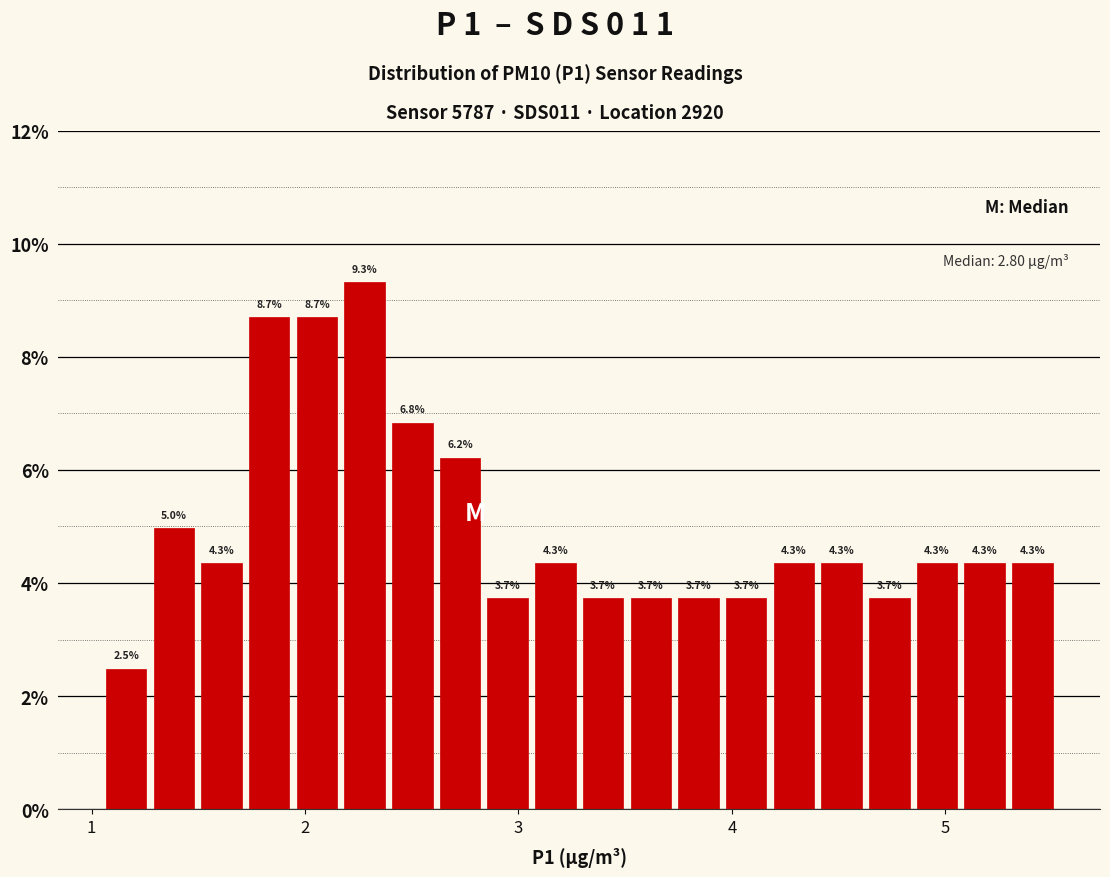

Read against the x-axis, roughly where is the centre of the tallest bar?

2.3